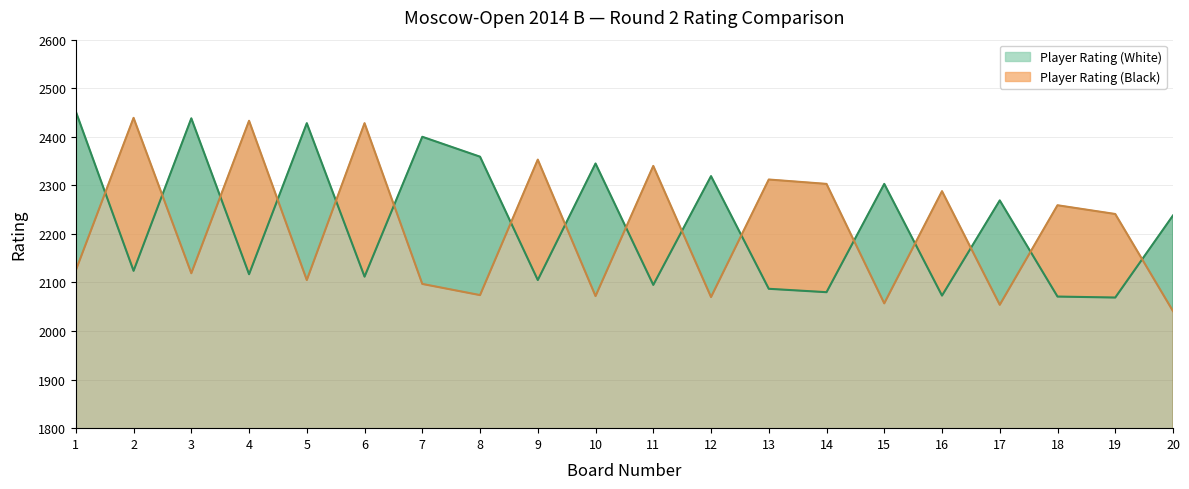

Rank the categories by Player Rating (White) value from lowest to highest.

19, 18, 16, 14, 13, 11, 9, 6, 4, 2, 20, 17, 15, 12, 10, 8, 7, 5, 3, 1